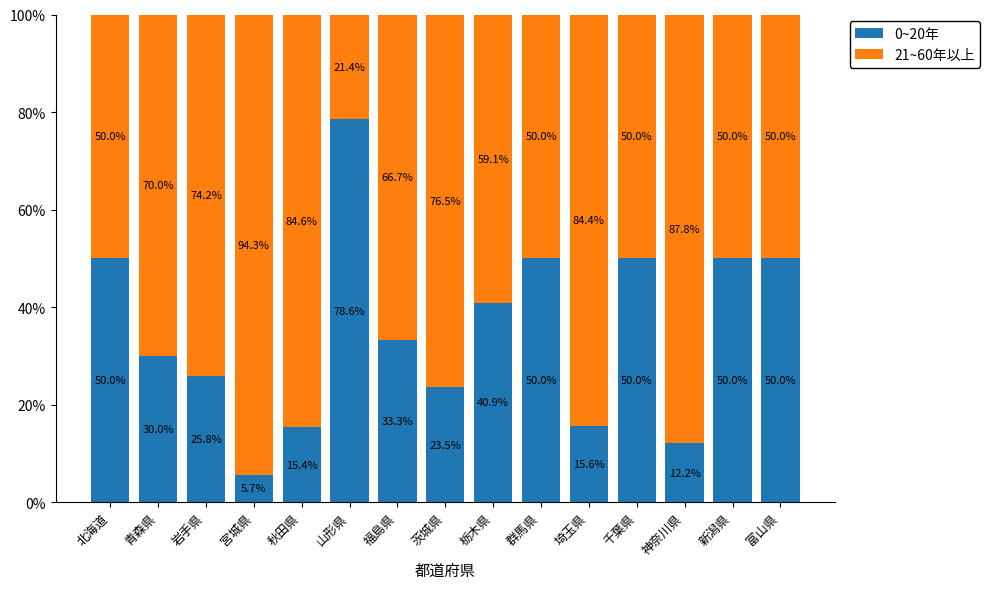

What is the maximum value for 0~20年?

78.6